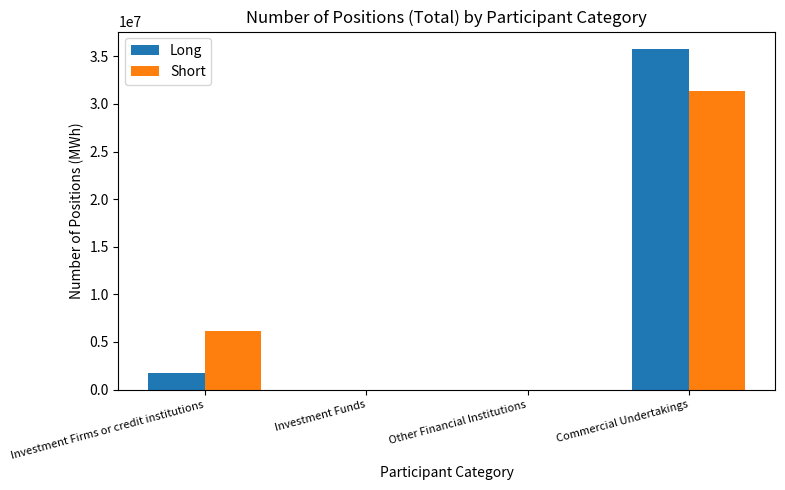

Which category has the highest value in the Short series?

Commercial Undertakings